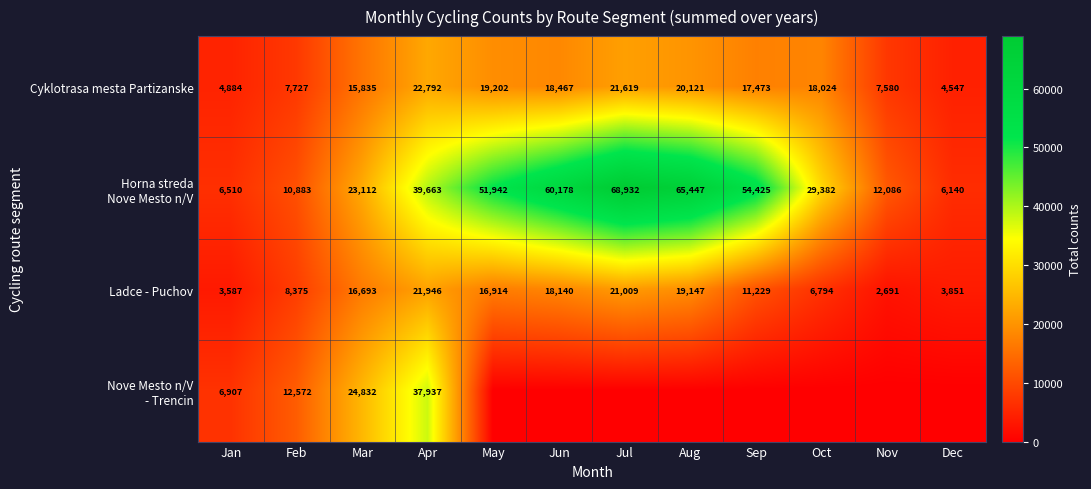

What is the lowest value of the Ladce - Puchov series?

2691